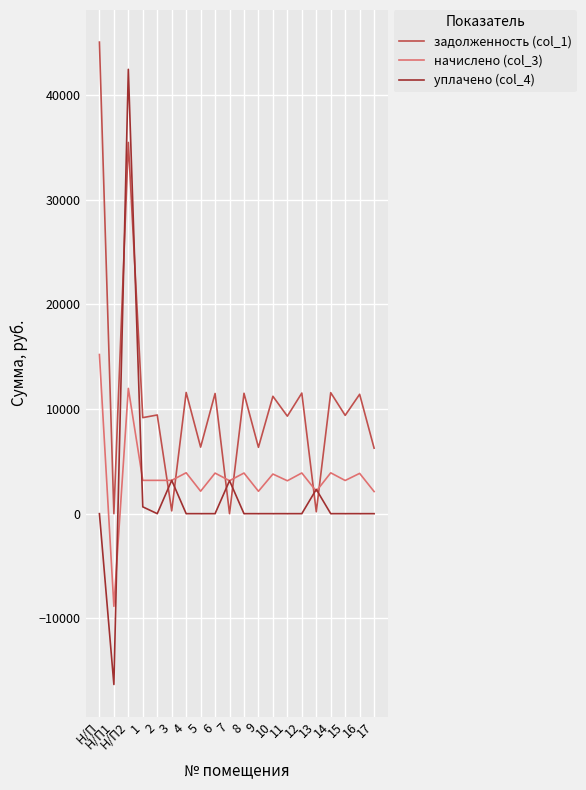

The value of уплачено (col_4) at 11 is -21386.4. True or false?

False